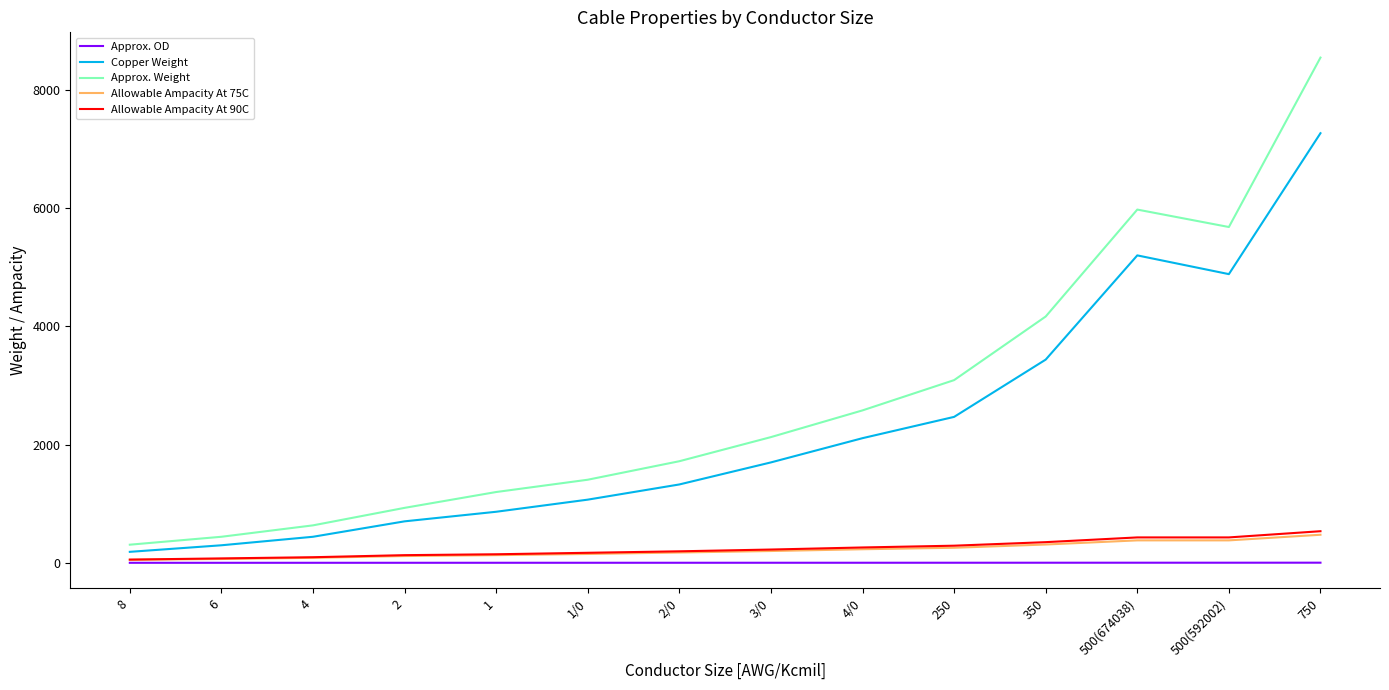

What are all the series names shown in the legend?

Approx. OD, Copper Weight, Approx. Weight, Allowable Ampacity At 75C, Allowable Ampacity At 90C